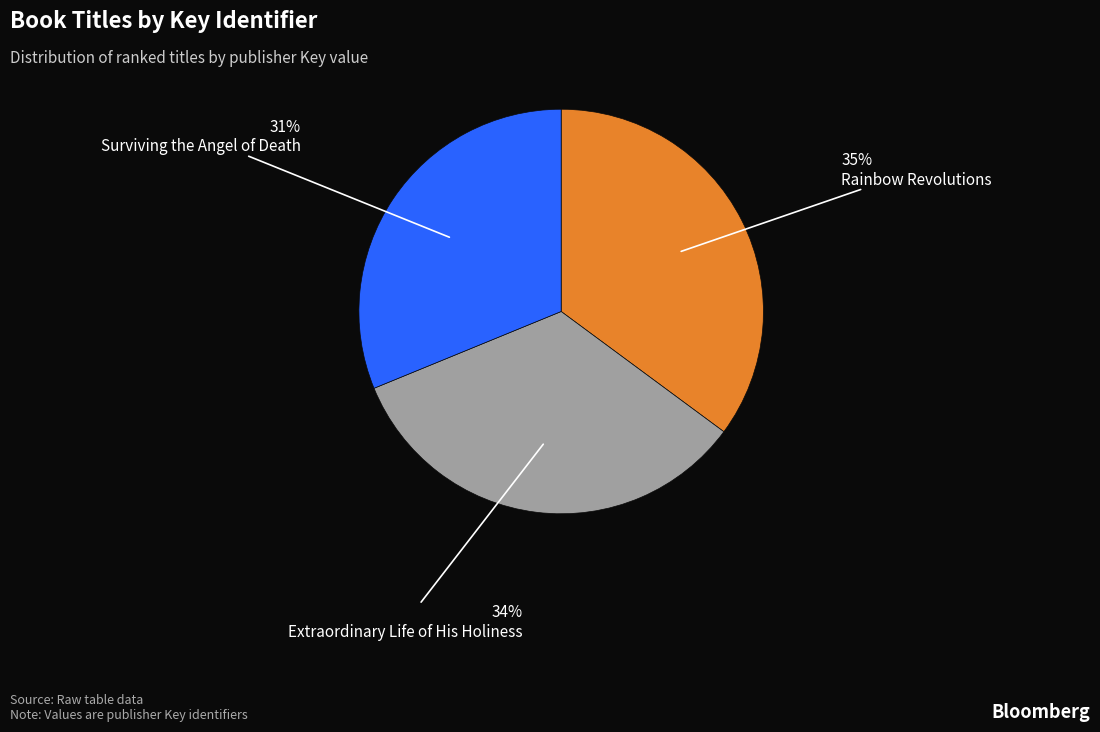

To the nearest percent, what is the difference between the largest and smallest slice percentages?

4%